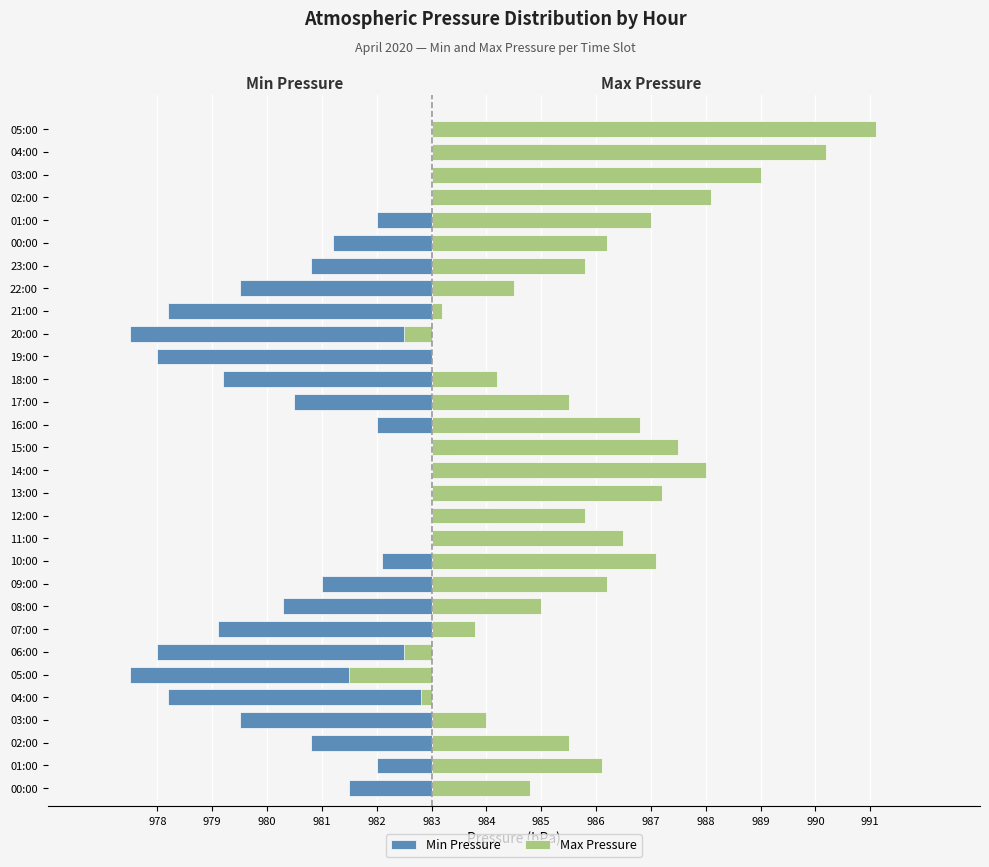

What is the label of the 23rd bar from the left?

22:00